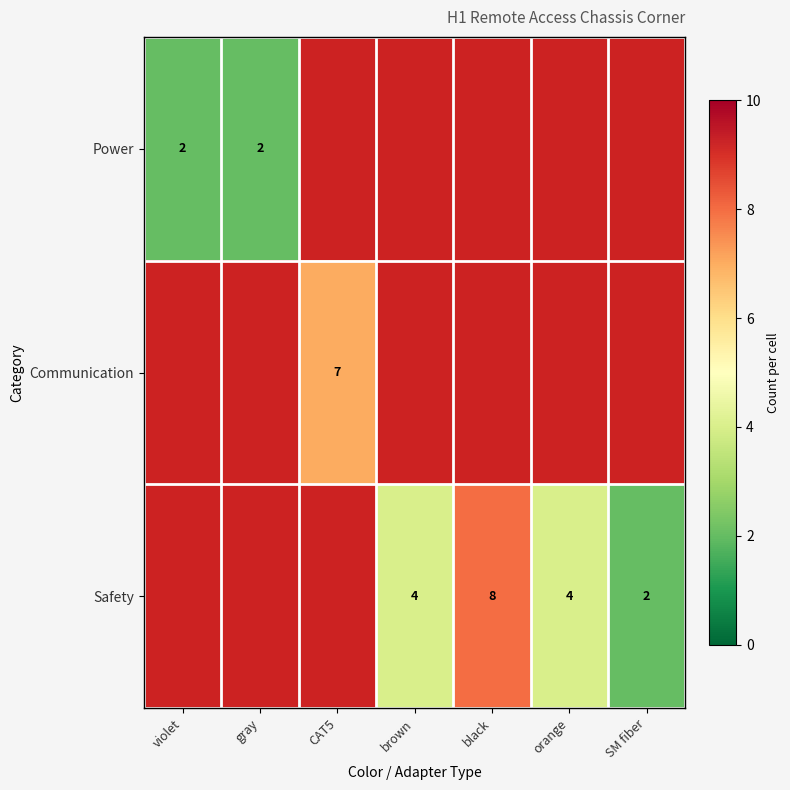

What is the maximum value shown in the chart?

8.0